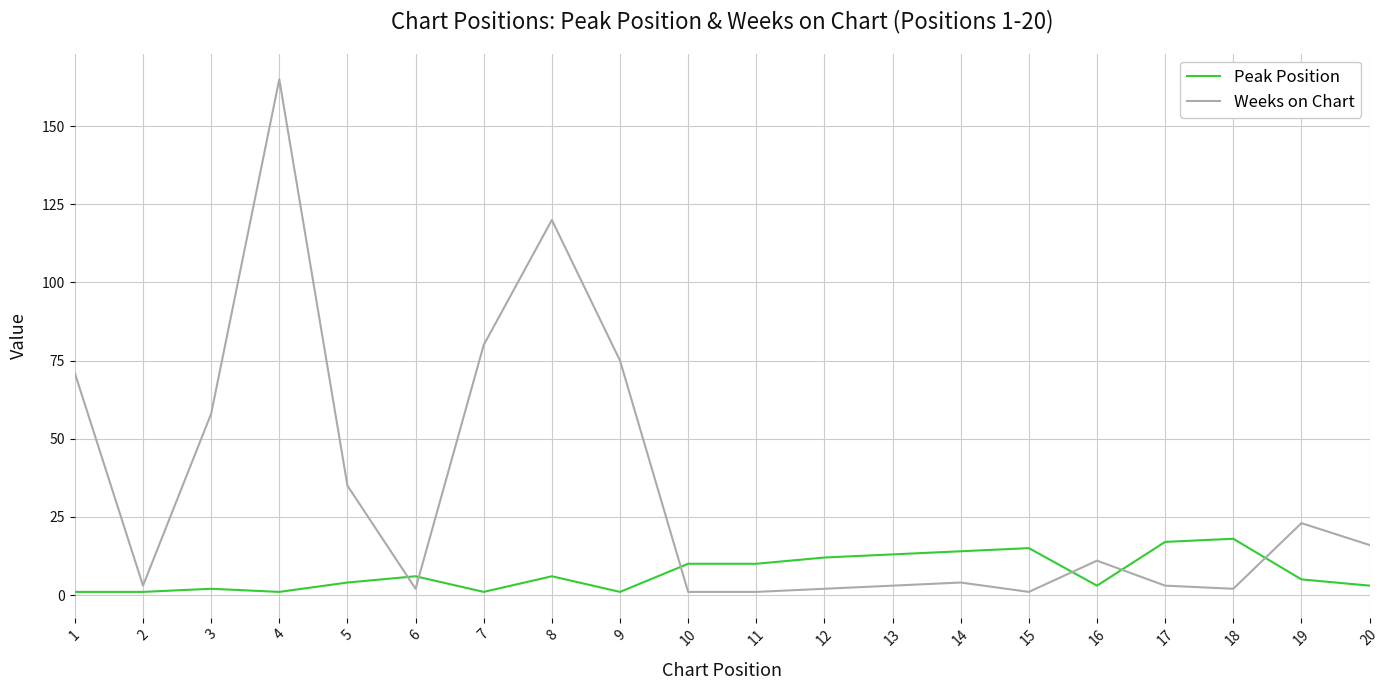

Reading left to right, extract all data points from this chart.

Peak Position: 1=1	2=1	3=2	4=1	5=4	6=6	7=1	8=6	9=1	10=10	11=10	12=12	13=13	14=14	15=15	16=3	17=17	18=18	19=5	20=3
Weeks on Chart: 1=71	2=3	3=58	4=165	5=35	6=2	7=80	8=120	9=75	10=1	11=1	12=2	13=3	14=4	15=1	16=11	17=3	18=2	19=23	20=16